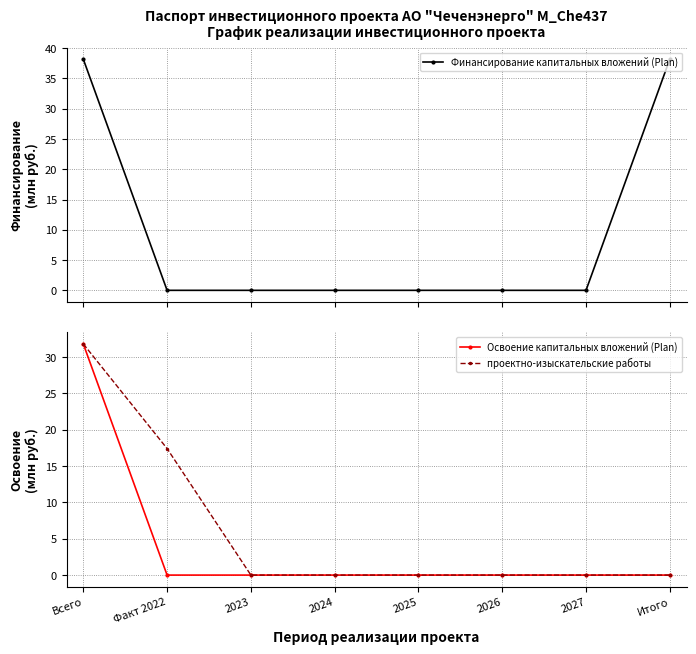

Reading right to left, extract all data points from this chart.

Финансирование капитальных вложений (Plan): 38.2	0.0	0.0	0.0	0.0	0.0	0.0	38.2
Освоение капитальных вложений (Plan): 0.0	0.0	0.0	0.0	0.0	0.0	0.0	31.8
проектно-изыскательские работы: 0.0	0.0	0.0	0.0	0.0	0.0	17.4	31.8